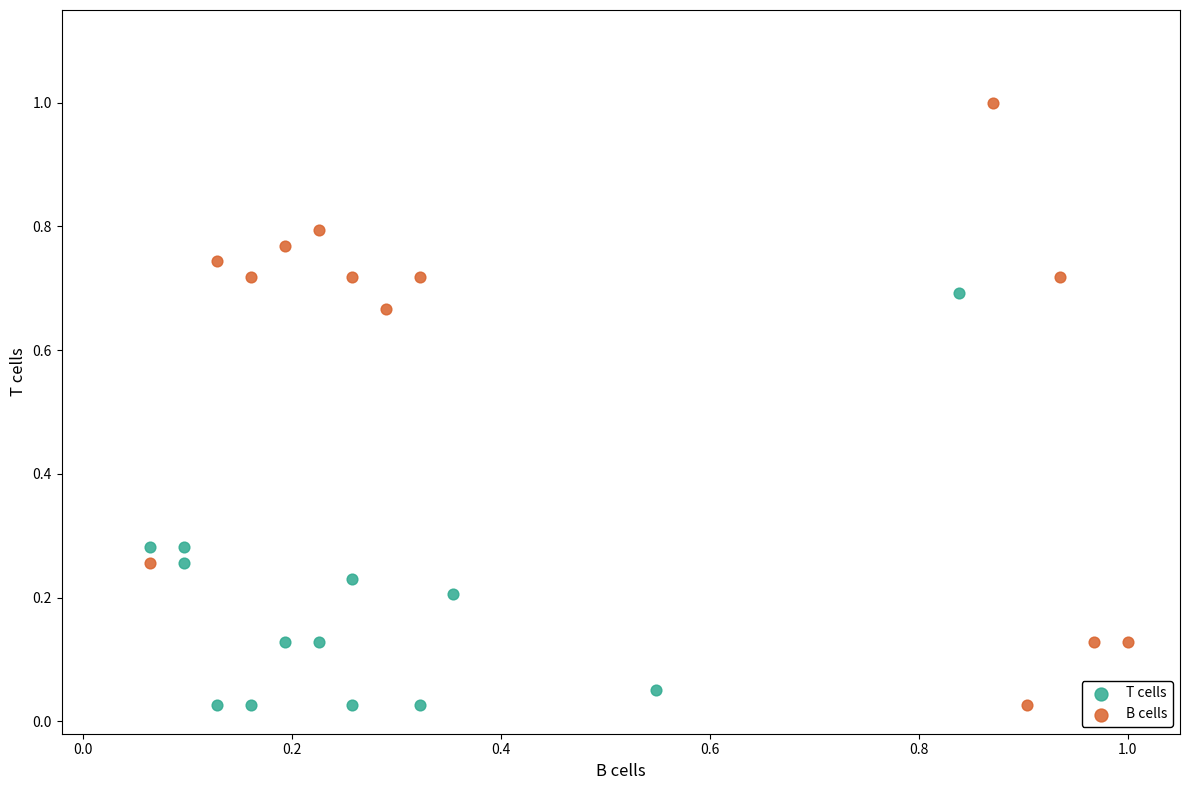

Which series has the largest Y range (max minus min)?

B cells